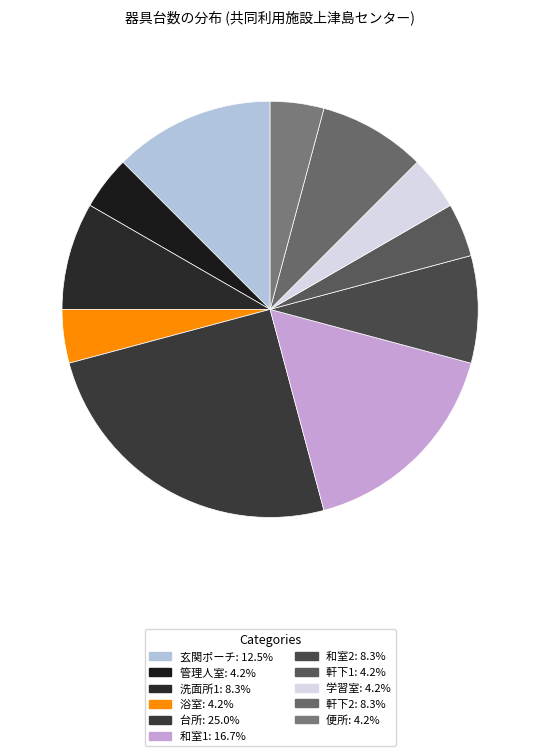

Is it true that 和室2 is 1% of the pie?

False